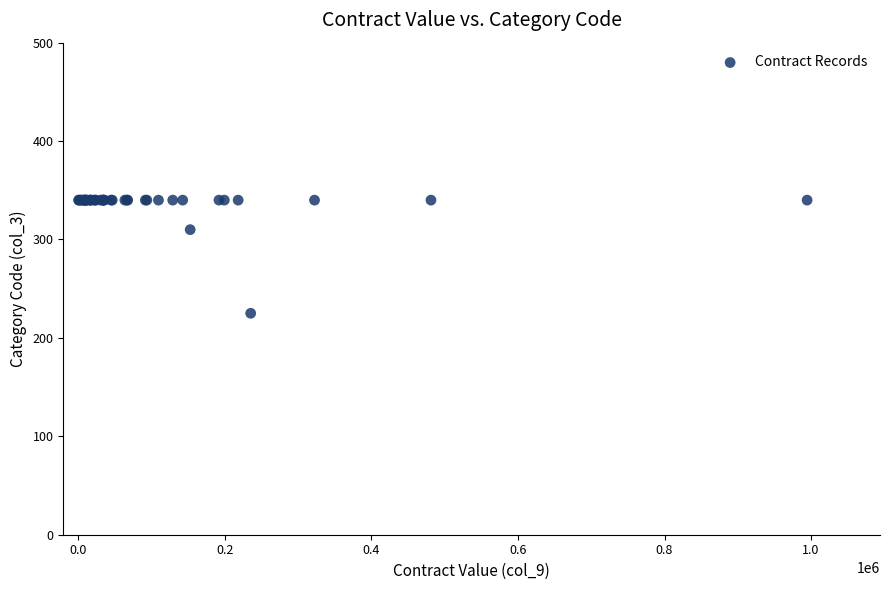

What Y value in the scatter plot is closest to 282?

310